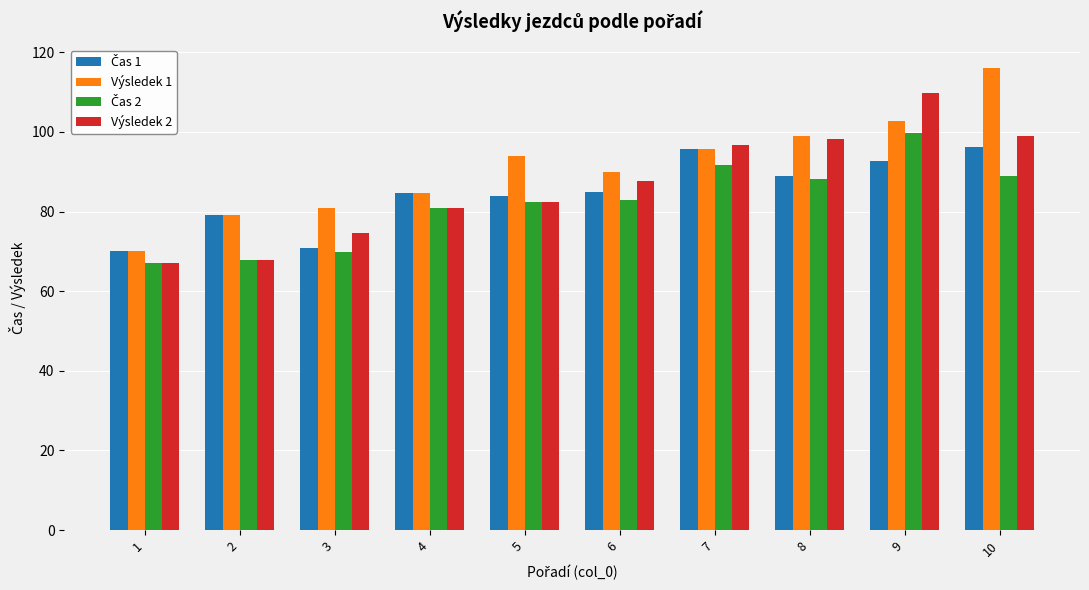

The Výsledek 1 series shows 80.9 at 3. True or false?

True